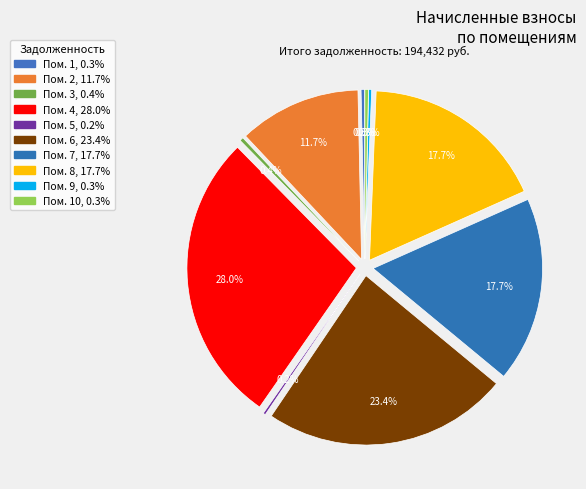

What is the ratio of the value at 7 to the value at 6?

0.8